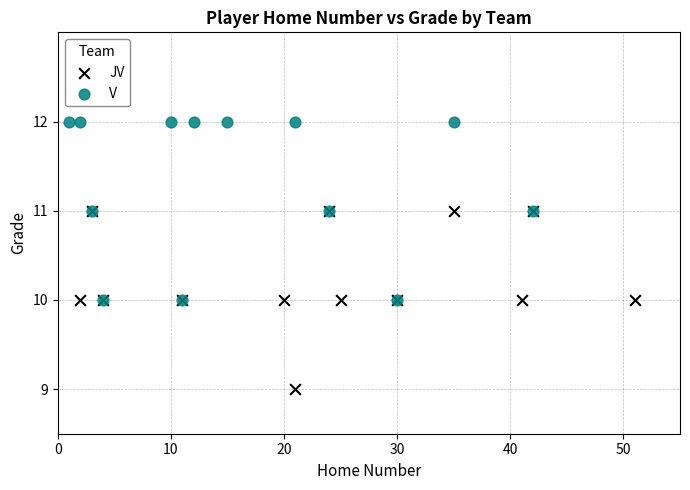

Which series reaches the maximum Y coordinate?

V